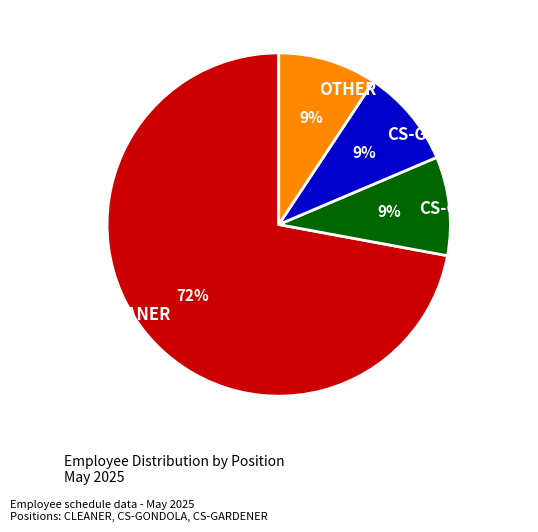

Which category accounts for the majority?

CLEANER